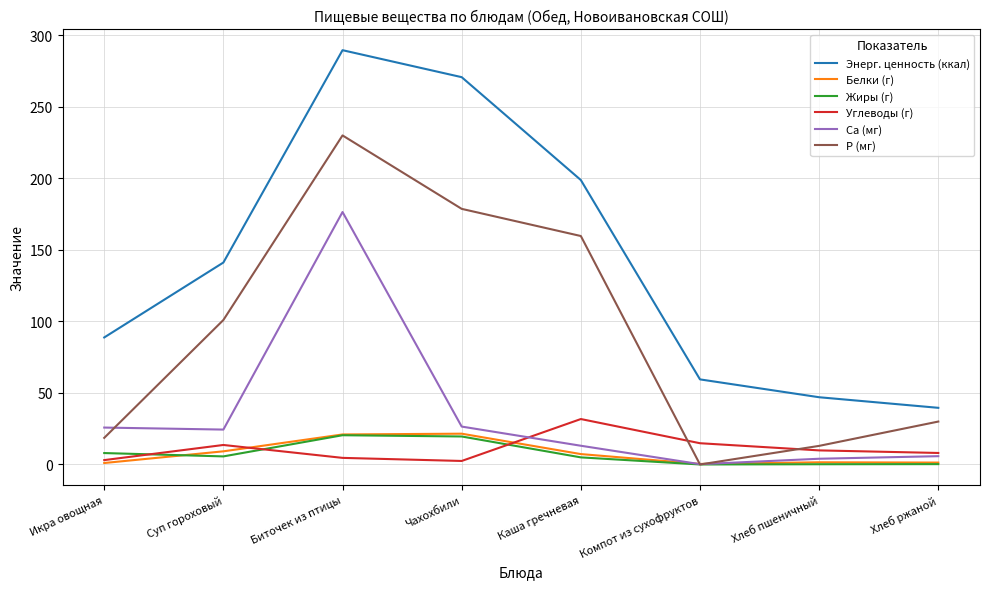

After their last crossing, which series has the higher values: Углеводы (г) or Белки (г)?

Углеводы (г)